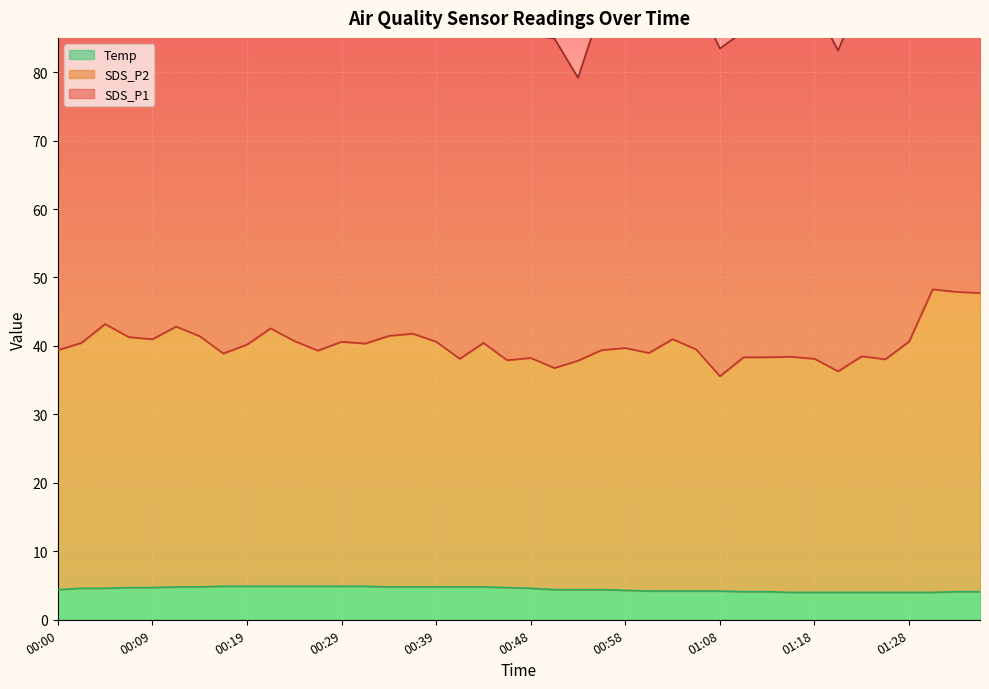

How many values in the SDS_P2 series exceed 40?

20